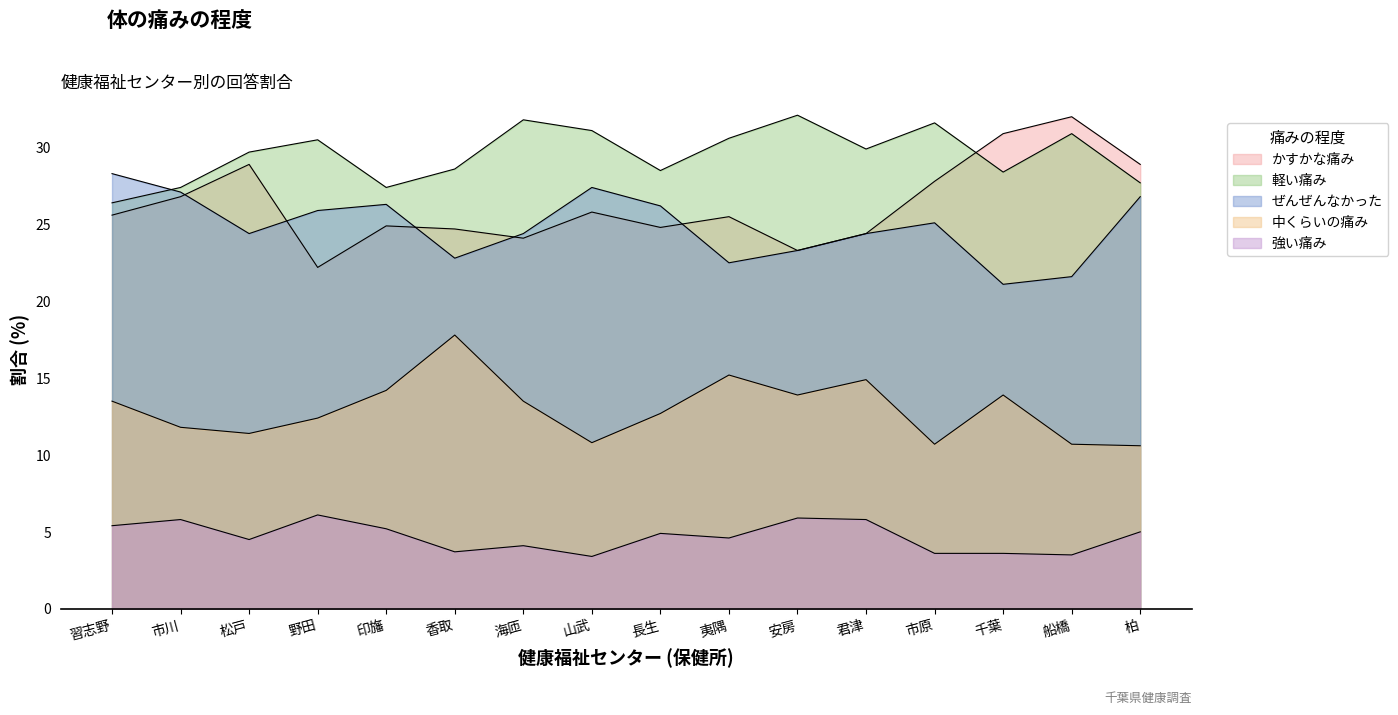

True or false: かすかな痛み and 軽い痛み cross at least once.

True